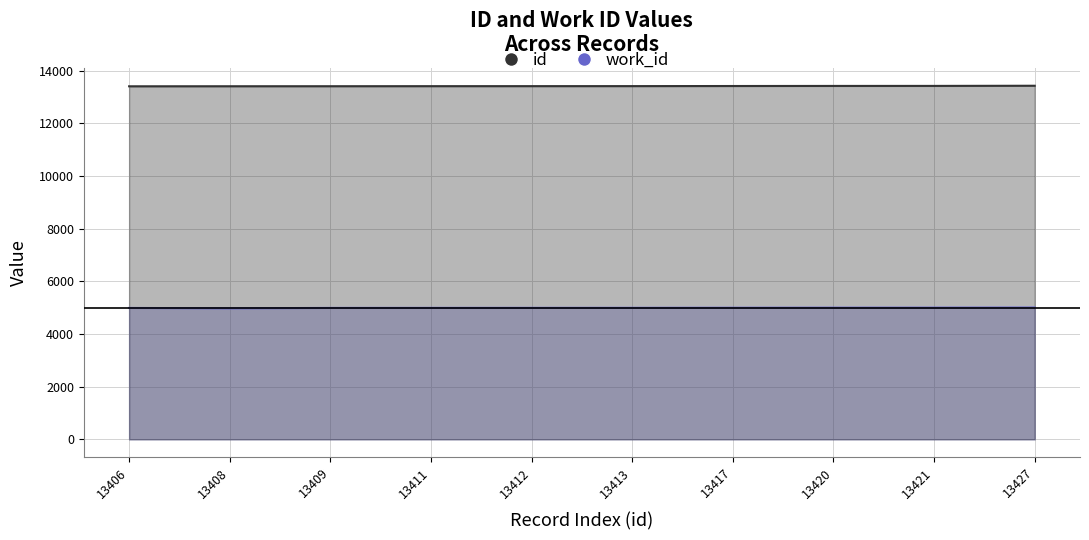

The value of work_id at 13417 is 1874. True or false?

False